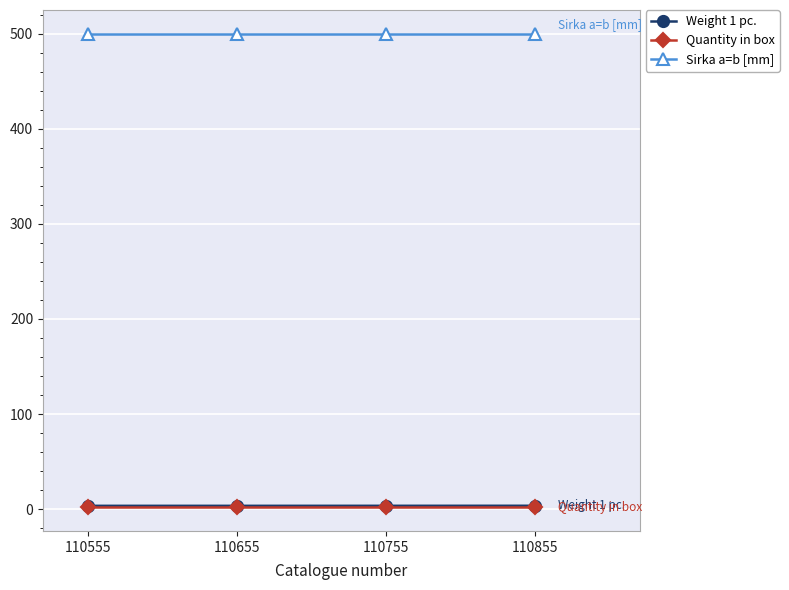

What is the minimum value for Sirka a=b [mm]?

500.0